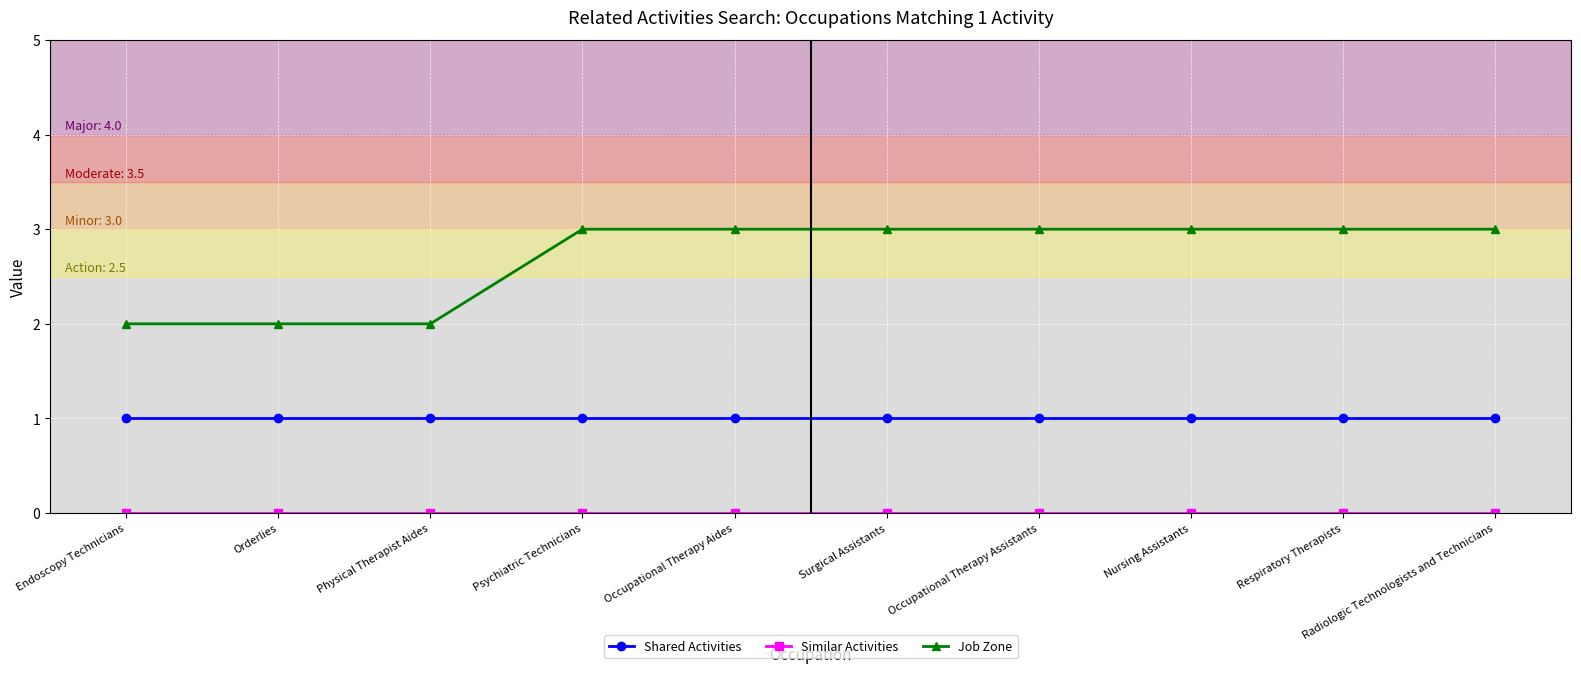

True or false: Shared Activities and Job Zone intersect in this chart.

False